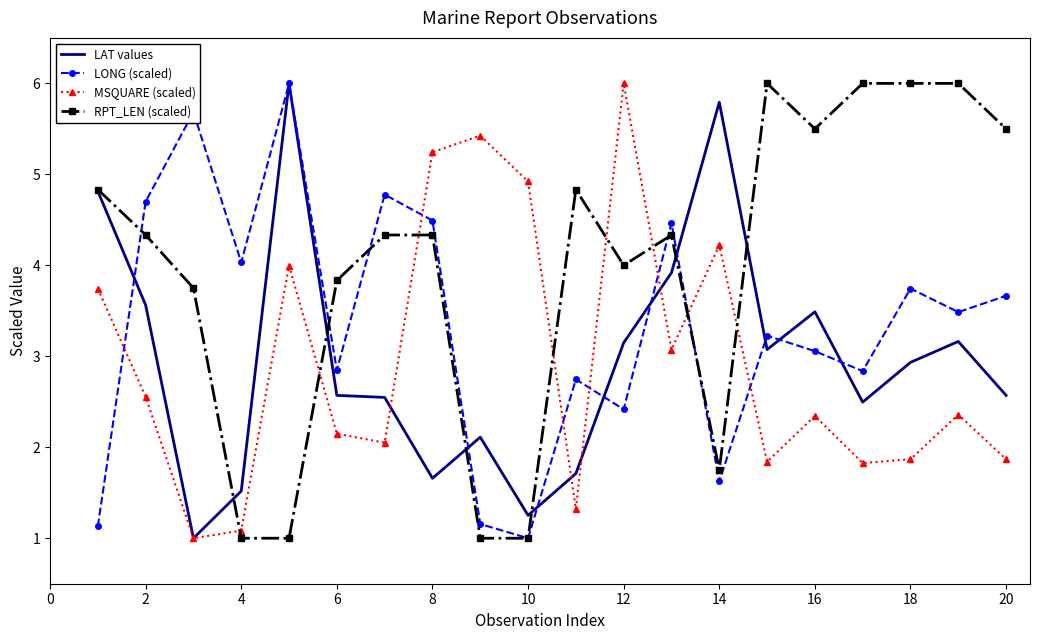

How many intersections are there between LONG (scaled) and MSQUARE (scaled)?

7